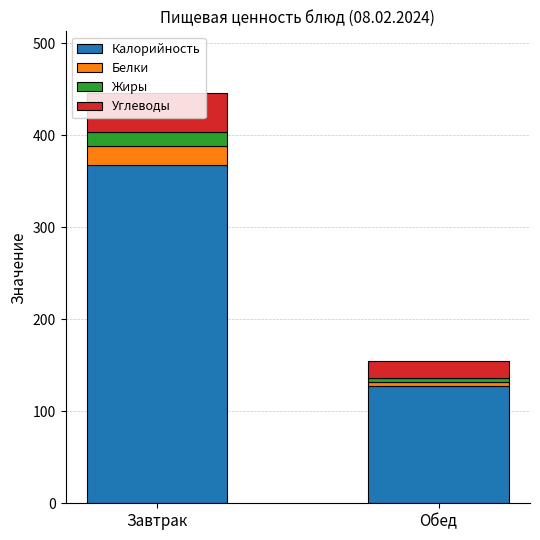

At which label does Калорийность reach its peak?

Завтрак